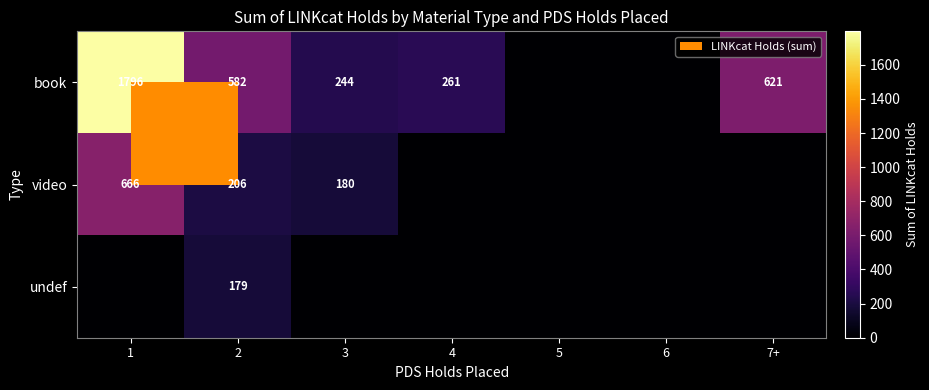

Is it true that book equals 244 at 3?

True